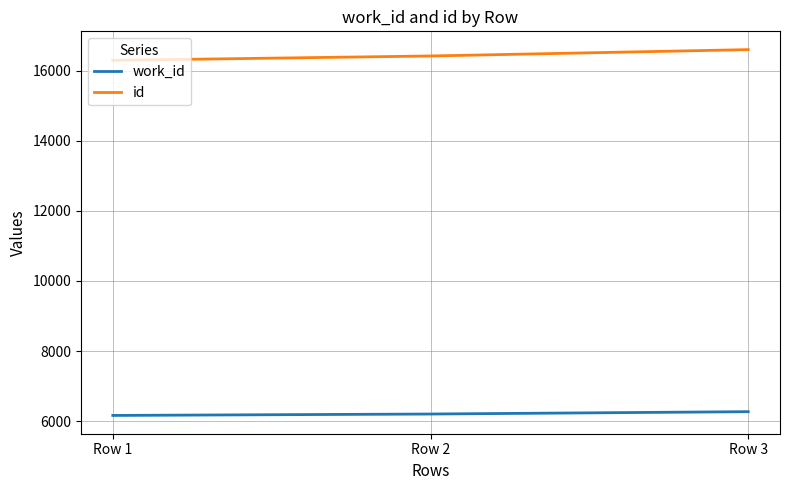

What is the spread (max minus min) of values at Row 2?

10213